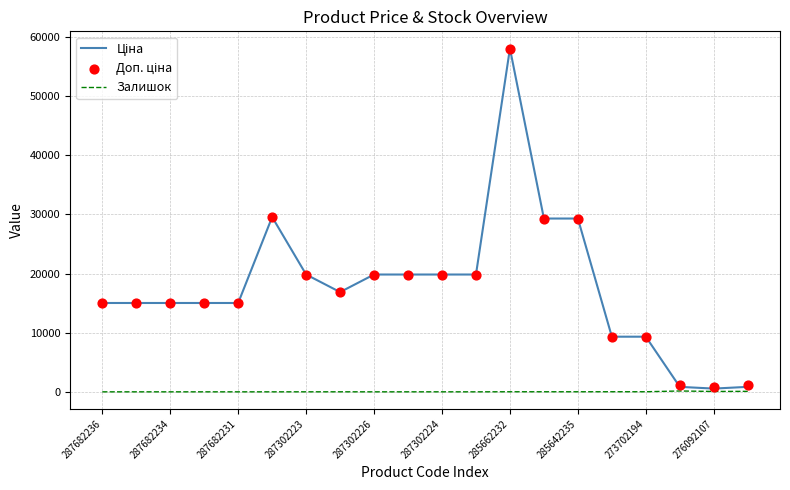

Which series reaches the maximum Y coordinate?

Ціна